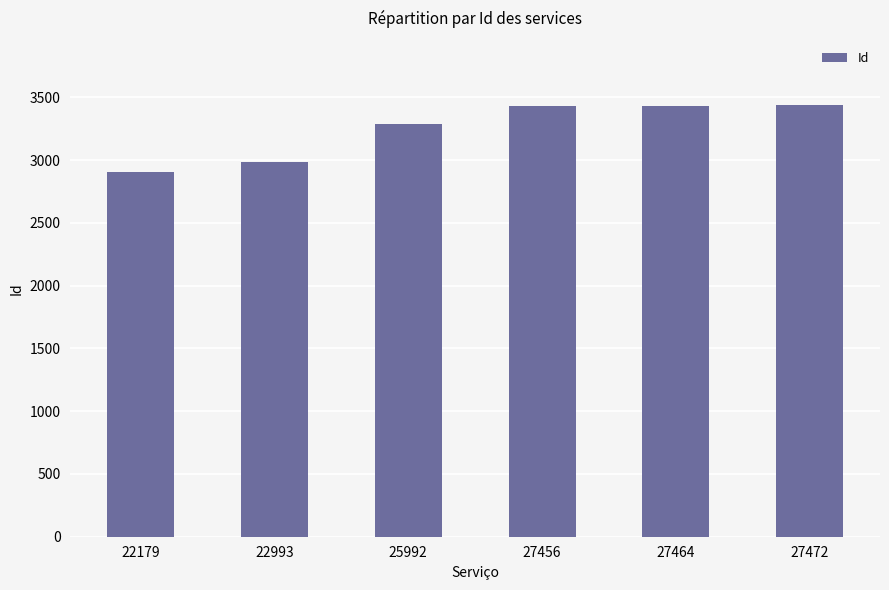

Which label corresponds to the smallest value in the chart?

22179